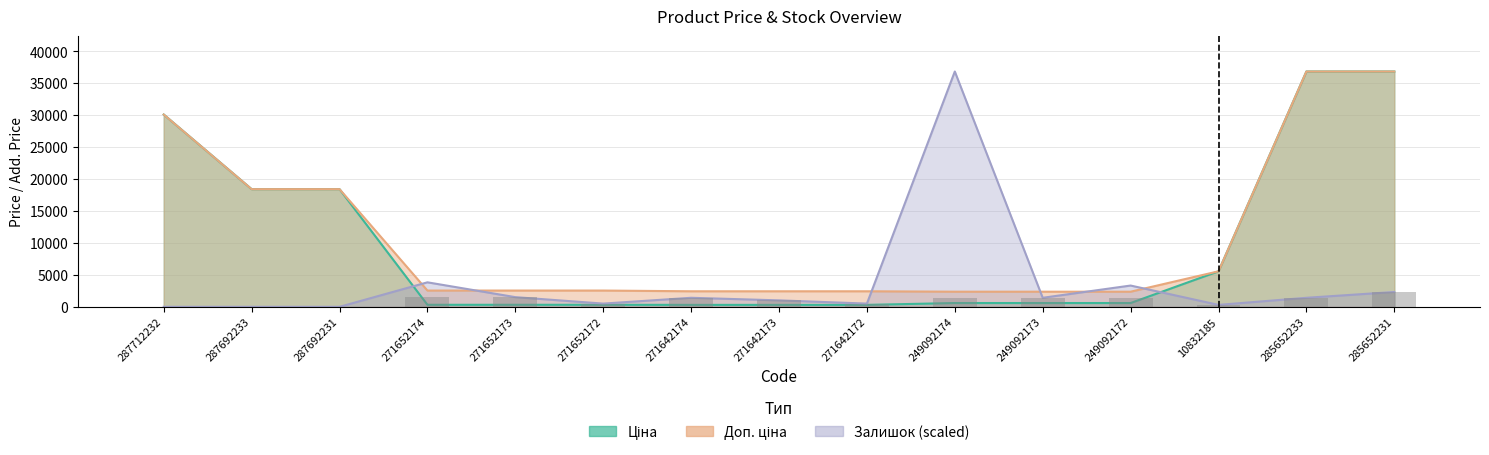

What position from the left is 249092173?

11